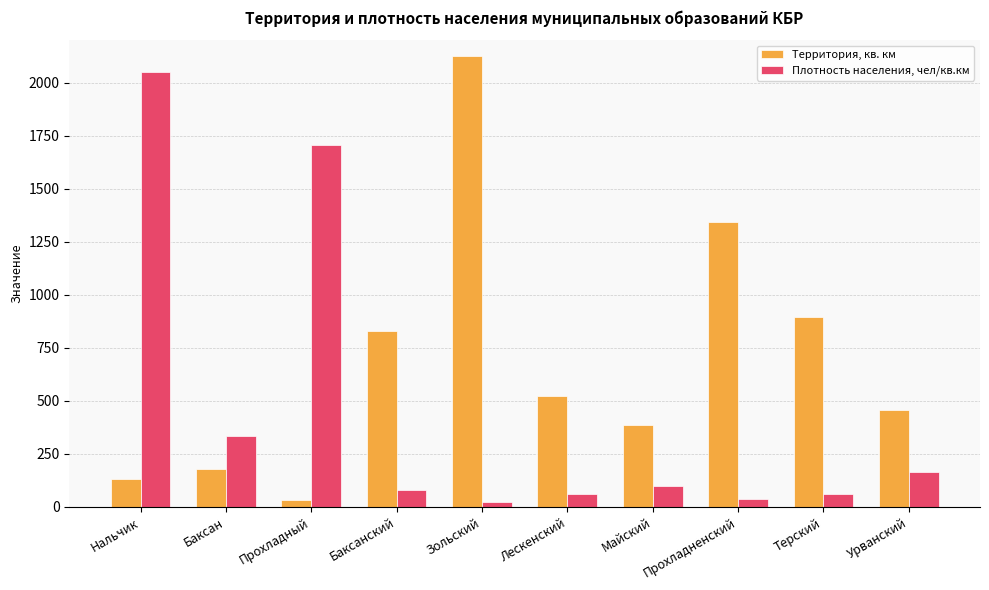

True or false: Территория, кв. км has a value of 133.0 at Нальчик.

True